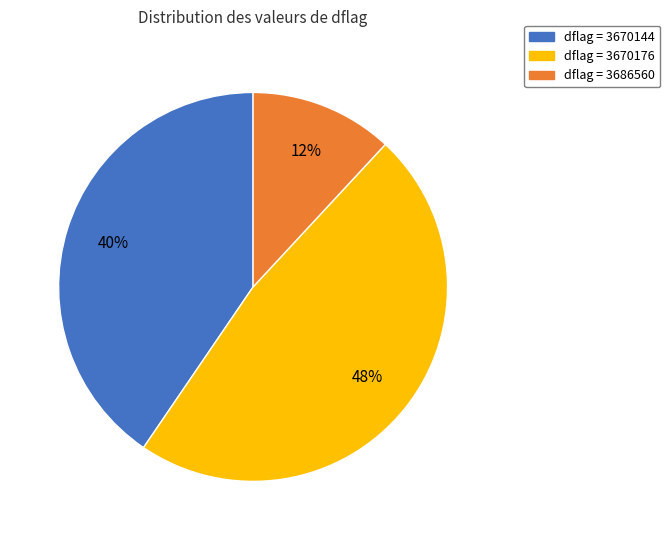

To the nearest percent, what is the average slice percentage?

33%